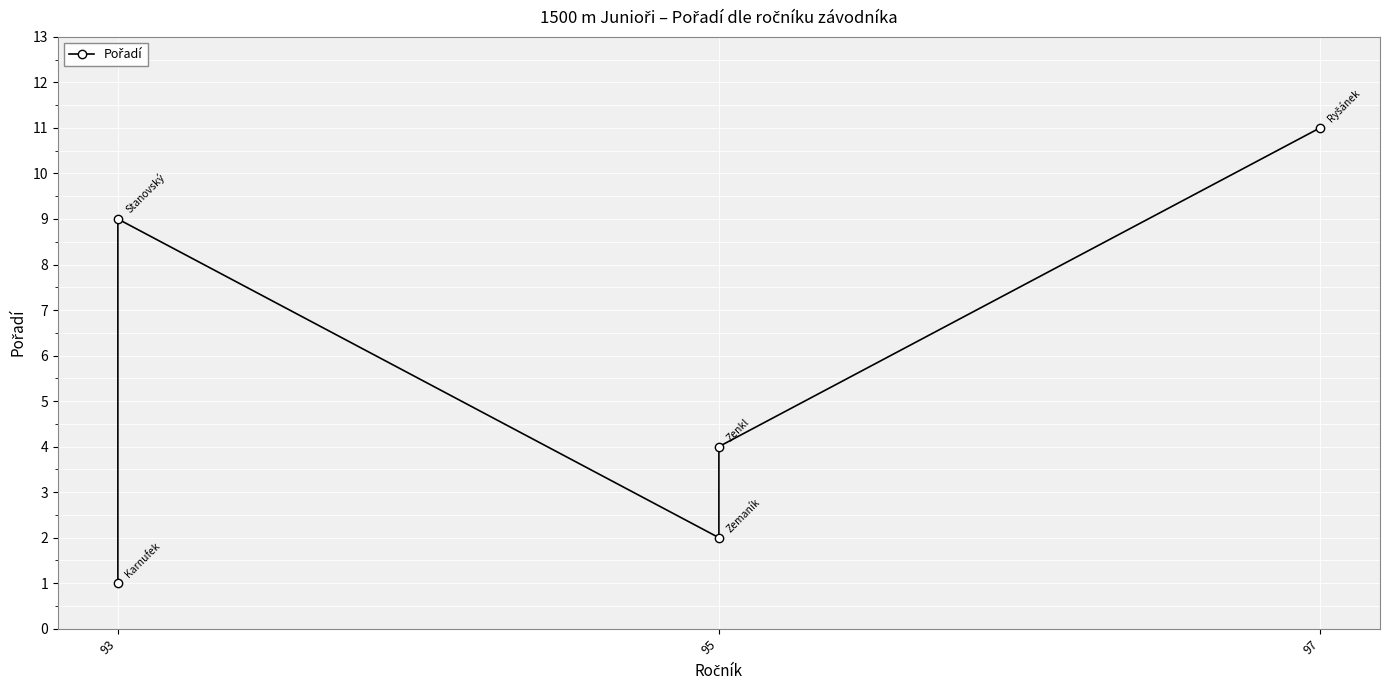

What is the minimum value shown in the chart?

1